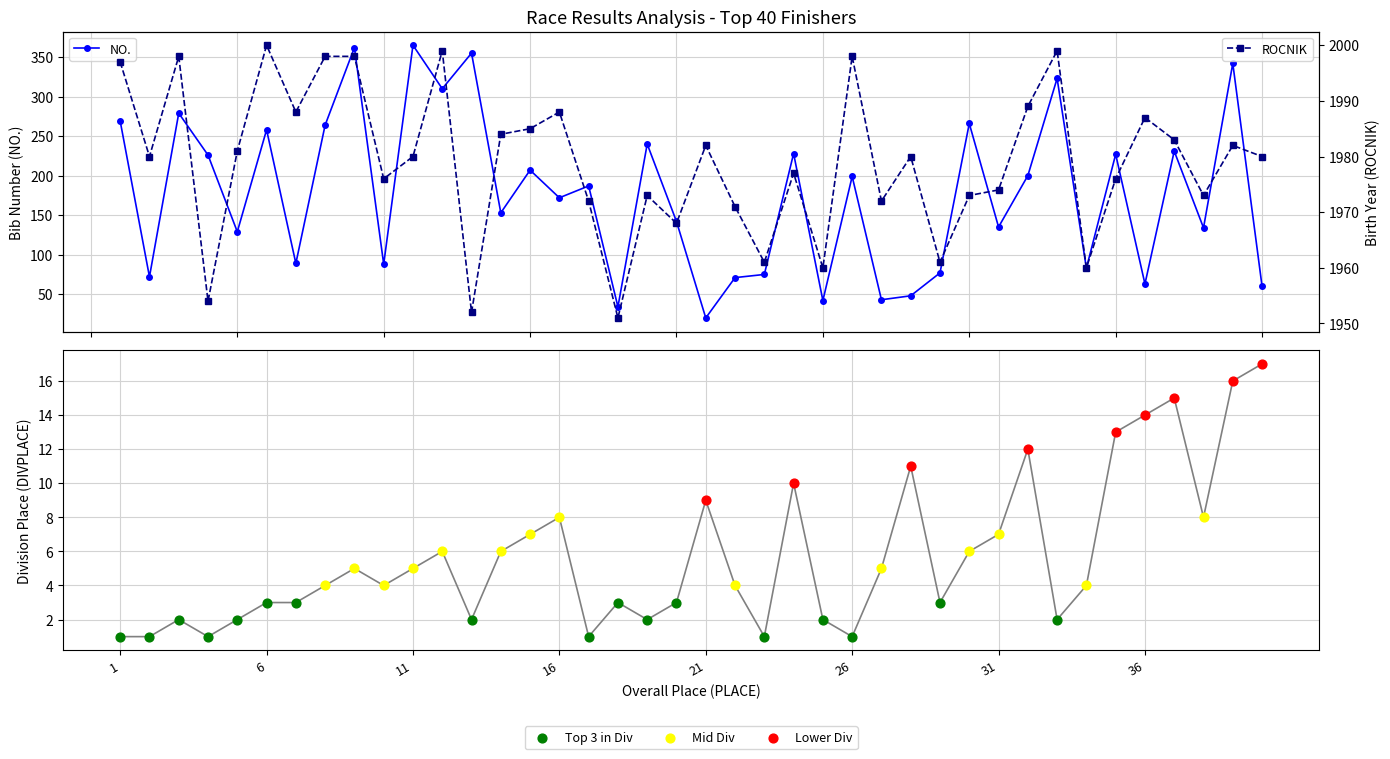

At which category is the sum across all series the highest?

9